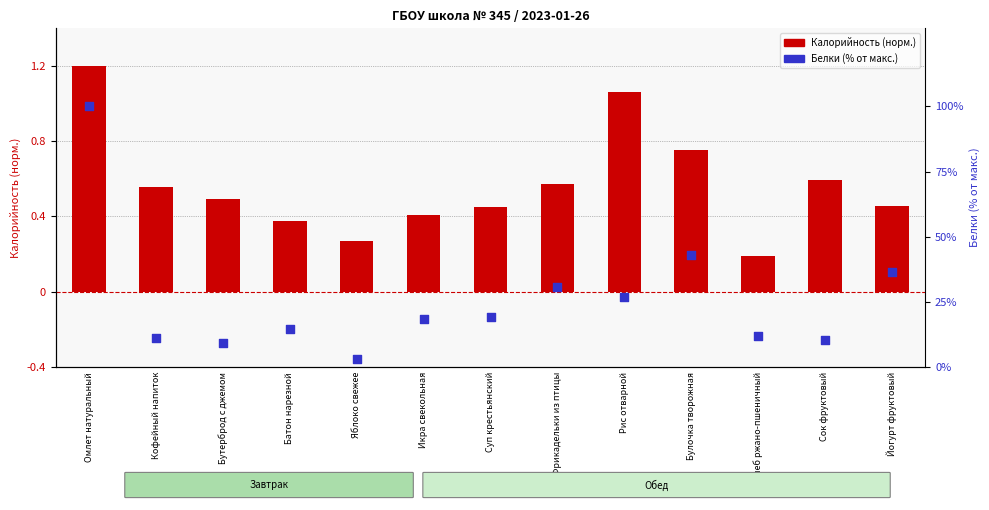

What is the total value across all series at Хлеб ржано-пшеничный?

11.9